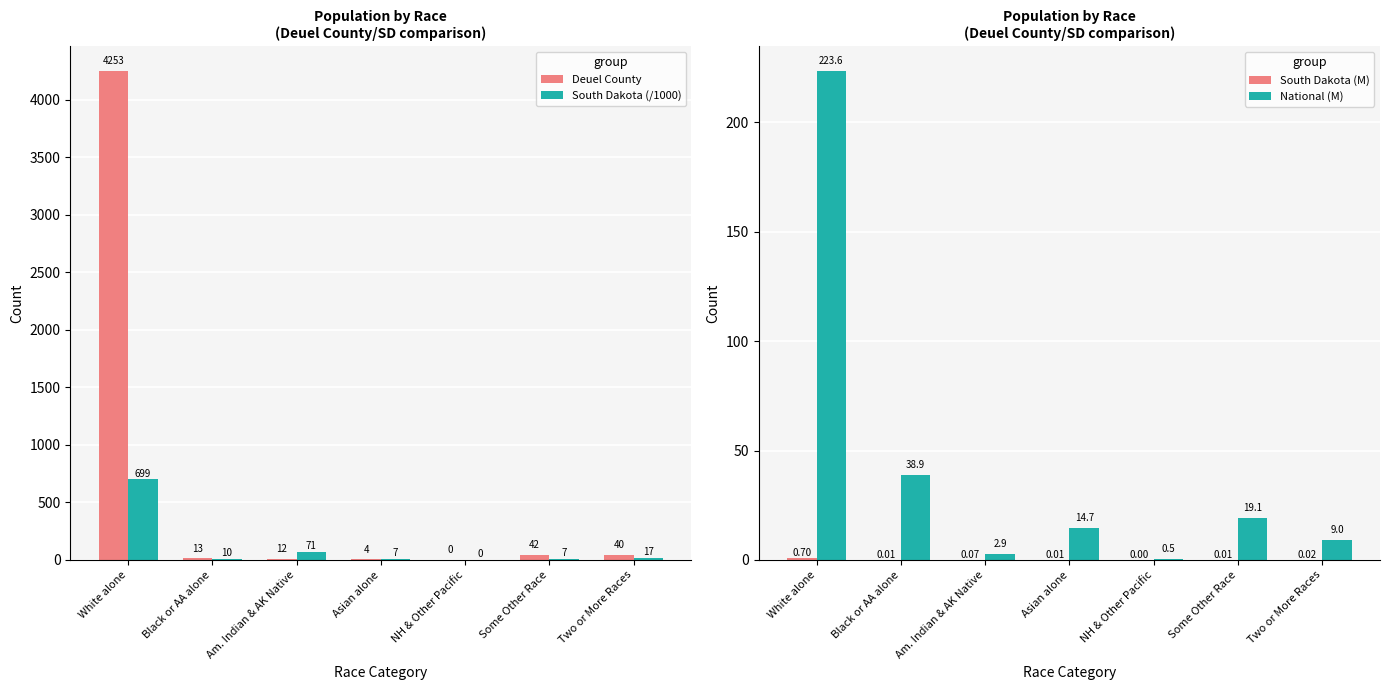

List the labels in order of South Dakota (M) value, smallest first.

NH & Other Pacific, Some Other Race, Asian alone, Black or AA alone, Two or More Races, Am. Indian & AK Native, White alone